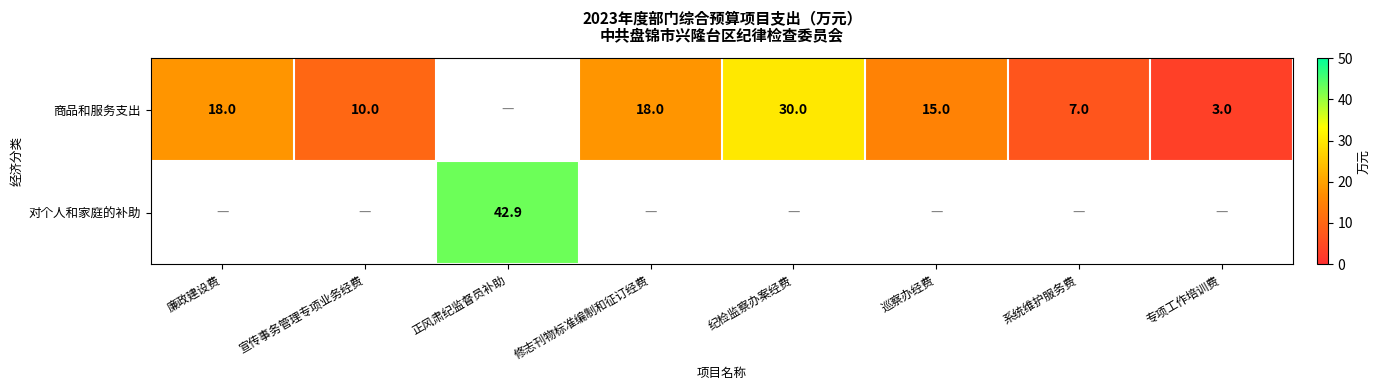

The 商品和服务支出 series shows 6.2 at 修志刊物标准编制和征订经费. True or false?

False